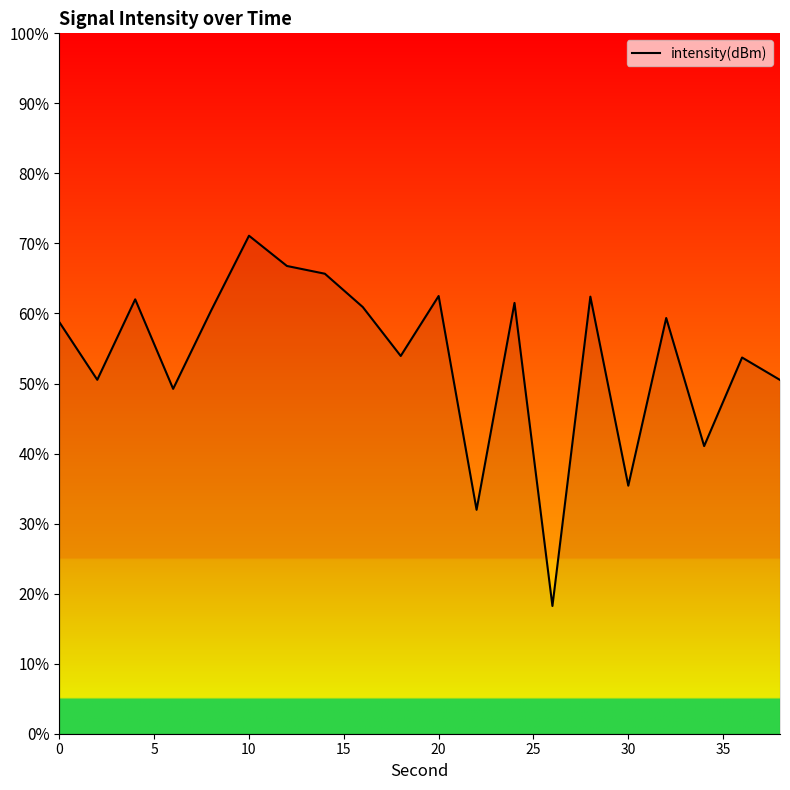

What is the maximum value shown in the chart?

71.1